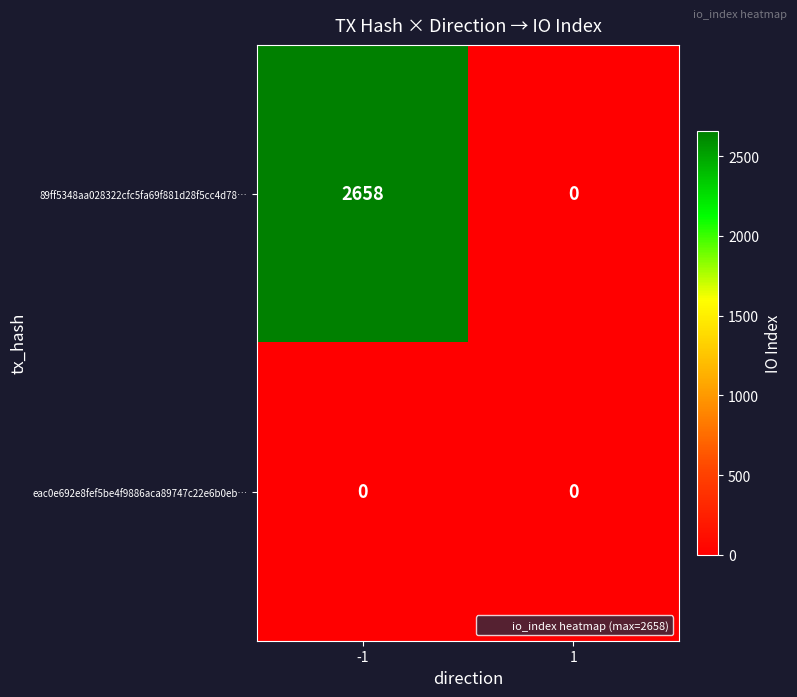

True or false: 89ff5348aa028322cfc5fa69f881d28f5cc4d78… has a value of 0 at 1.

True